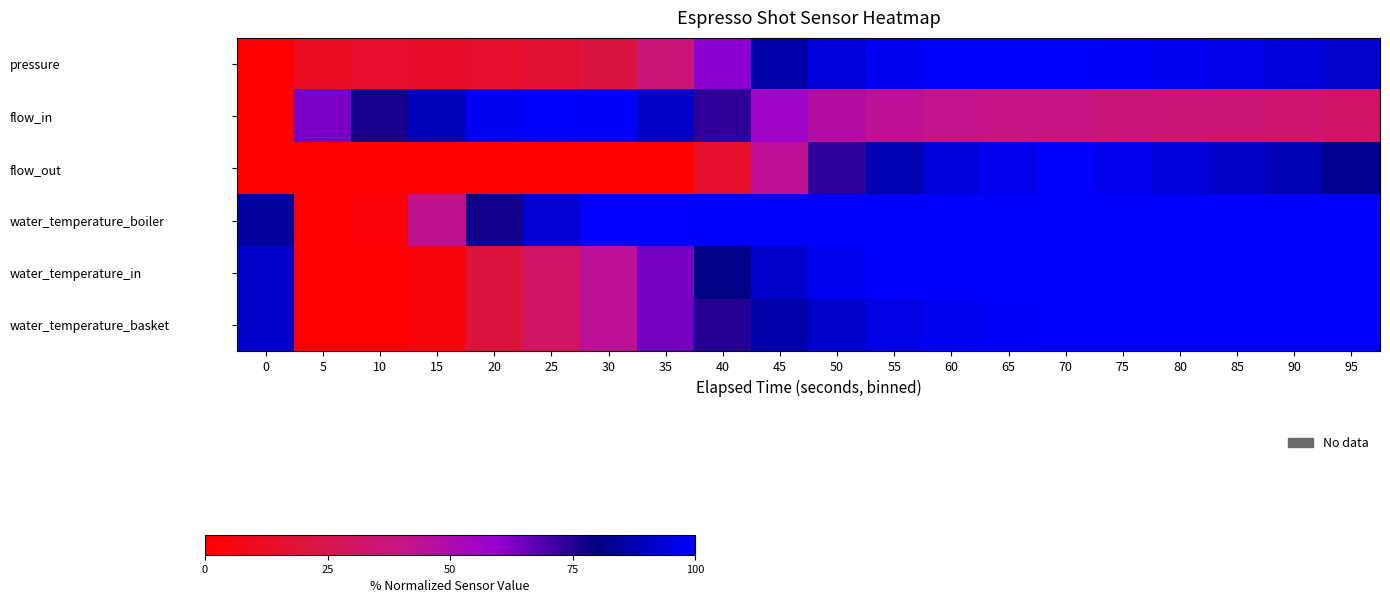

Reading right to left, what are all the values shown in this chart?

pressure: 95=92.2	90=94.4	85=96.7	80=97.8	75=98.9	70=100.0	65=100.0	60=100.0	55=97.8	50=94.4	45=86.7	40=61.1	35=35.8	30=21.3	25=17.0	20=14.7	15=13.3	10=14.1	5=11.8	0=0.0
flow_in: 95=31.6	90=34.1	85=35.4	80=36.6	75=37.9	70=39.1	65=40.4	60=41.7	55=44.2	50=48.0	45=56.8	40=73.2	35=91.3	30=99.0	25=100.0	20=98.0	15=89.4	10=77.0	5=63.6	0=0.0
flow_out: 95=82.4	90=88.2	85=91.2	80=94.1	75=97.1	70=100.0	65=97.1	60=94.1	55=88.2	50=73.5	45=44.1	40=14.7	35=0.0	30=0.0	25=0.0	20=0.0	15=0.0	10=0.0	5=0.0	0=0.0
water_temperature_boiler: 95=100.0	90=100.0	85=100.0	80=100.0	75=100.0	70=100.0	65=100.0	60=100.0	55=100.0	50=100.0	45=100.0	40=100.0	35=99.3	30=99.3	25=92.7	20=77.7	15=42.8	10=3.1	5=0.0	0=84.4
water_temperature_in: 95=100.0	90=100.0	85=100.0	80=100.0	75=100.0	70=100.0	65=100.0	60=100.0	55=100.0	50=97.7	45=92.0	40=80.7	35=64.2	30=44.3	25=31.4	20=21.0	15=4.2	10=0.6	5=0.0	0=92.0
water_temperature_basket: 95=100.0	90=100.0	85=100.0	80=100.0	75=100.0	70=100.0	65=98.9	60=97.7	55=95.5	50=92.0	45=86.4	40=75.0	35=64.2	30=44.3	25=31.4	20=21.0	15=4.2	10=0.6	5=0.0	0=92.0